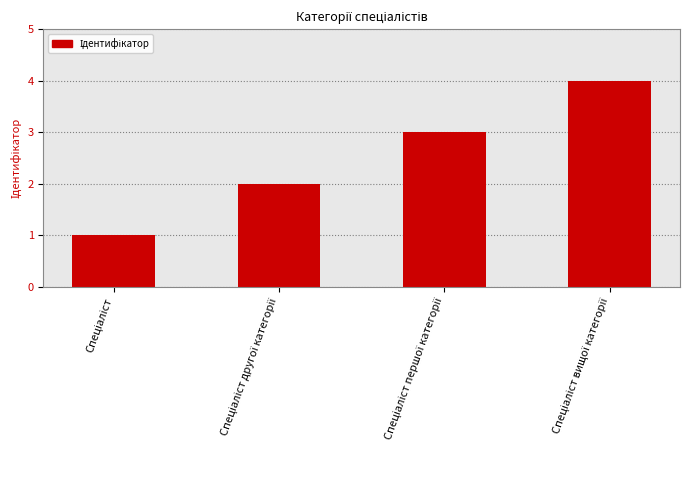

What is the difference between the maximum and minimum values?

3